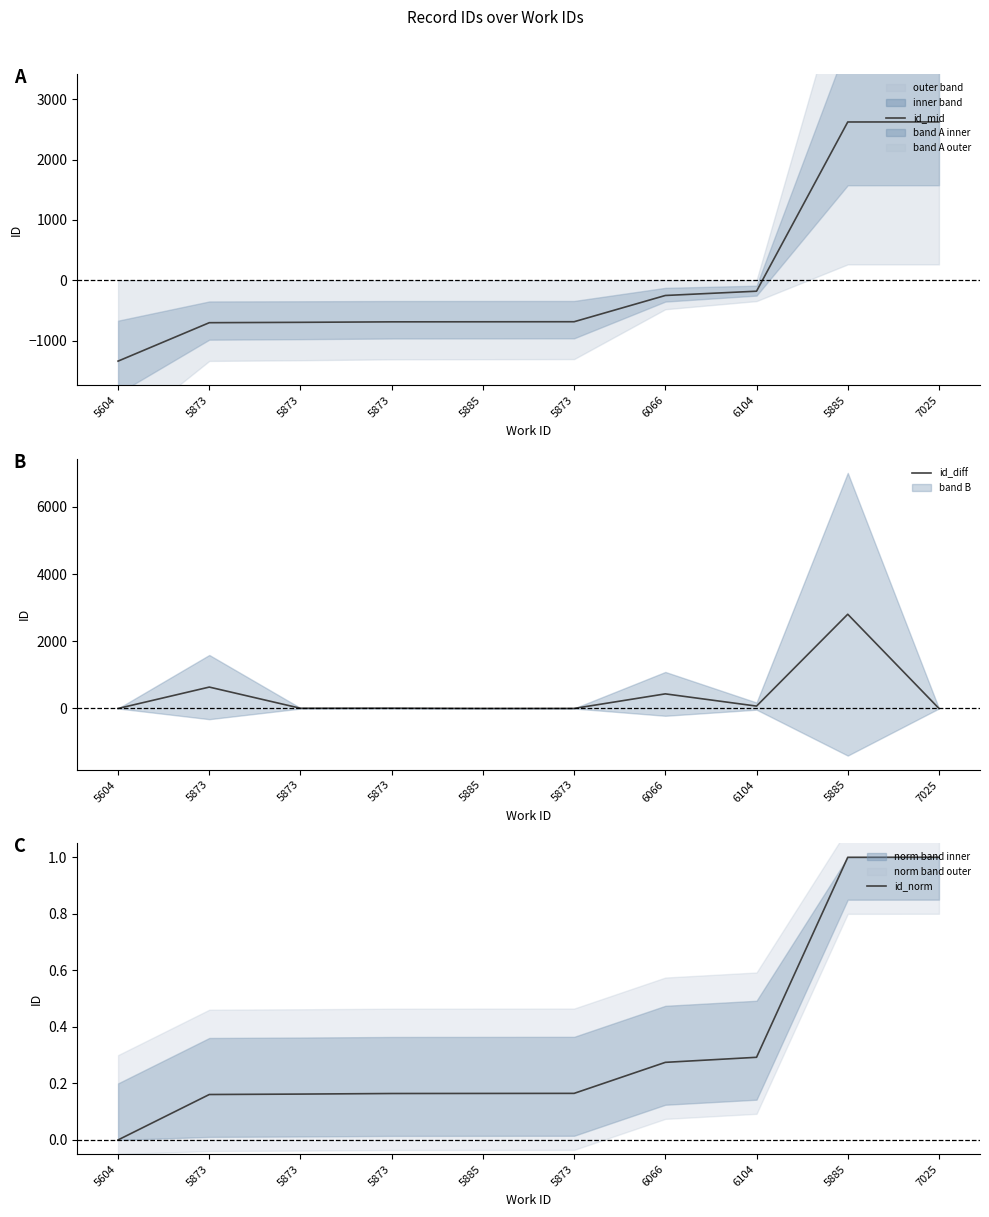

Between 5604 and 5873, which series saw the biggest shift?

id_mid